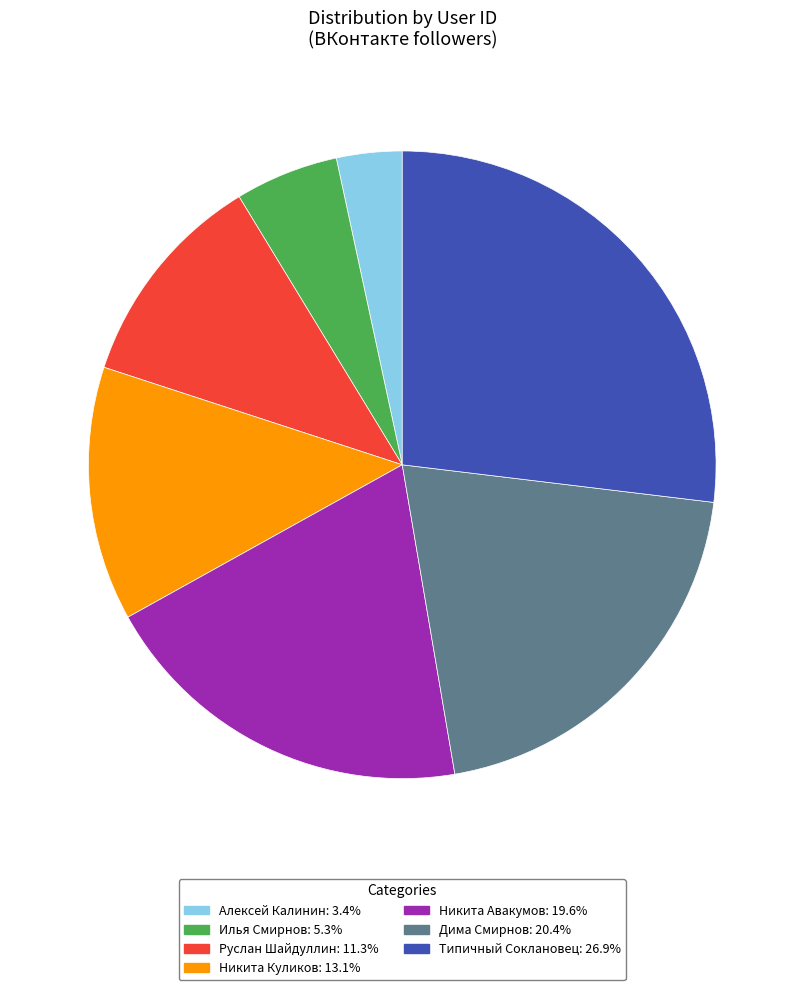

The Илья Смирнов slice represents 17% of the pie. True or false?

False